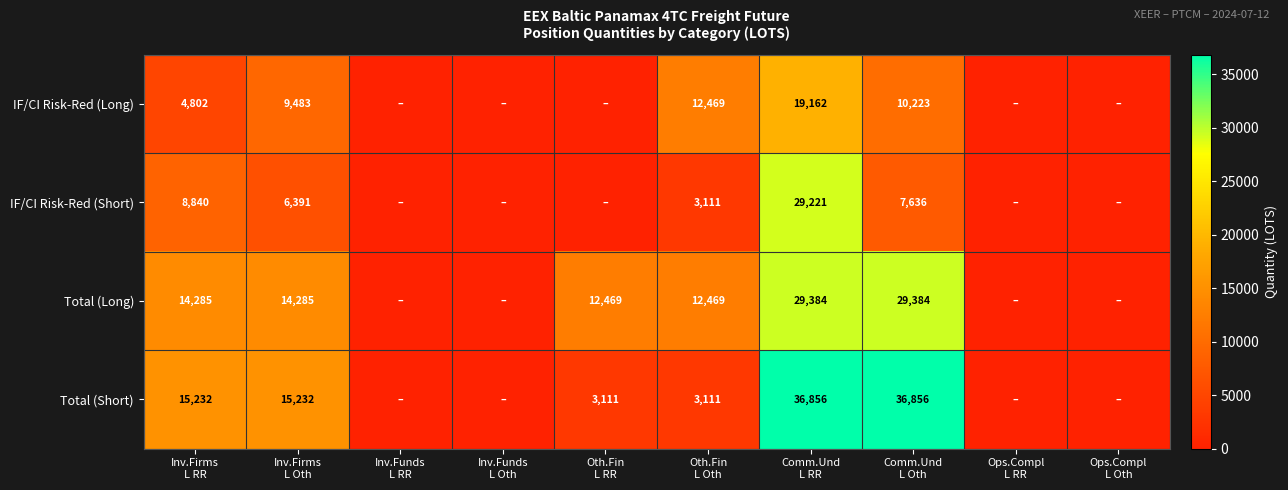

Which has a higher value, Ops.Compl
L RR or Ops.Compl
L Oth?

Ops.Compl
L RR